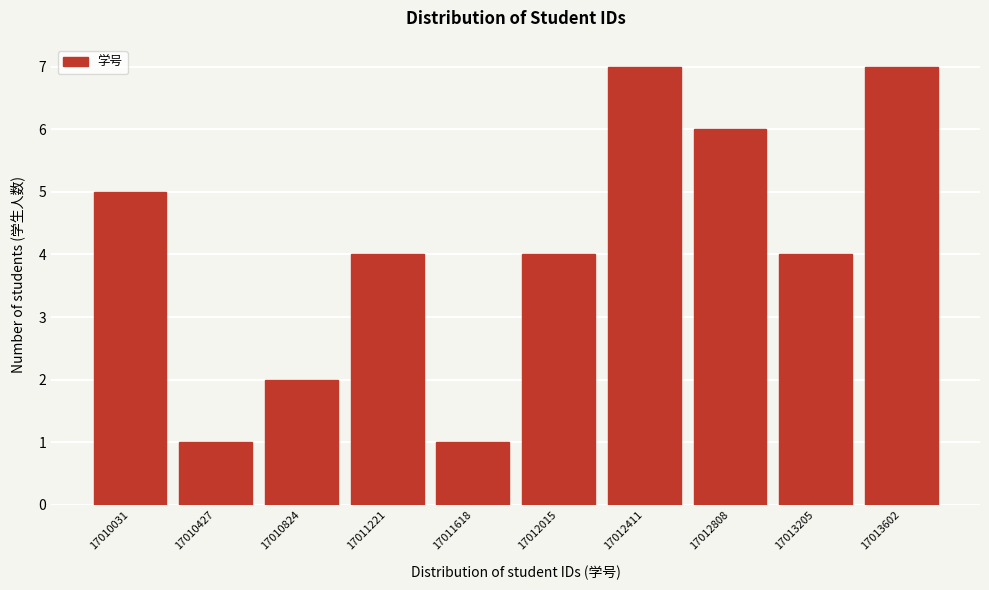

Reading right to left, extract all data points from this chart.

7	4	6	7	4	1	4	2	1	5